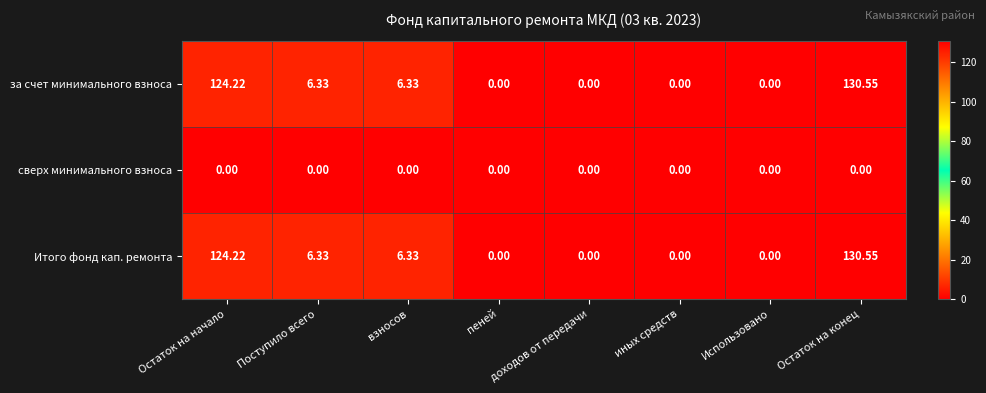

How many series are shown in this chart?

3